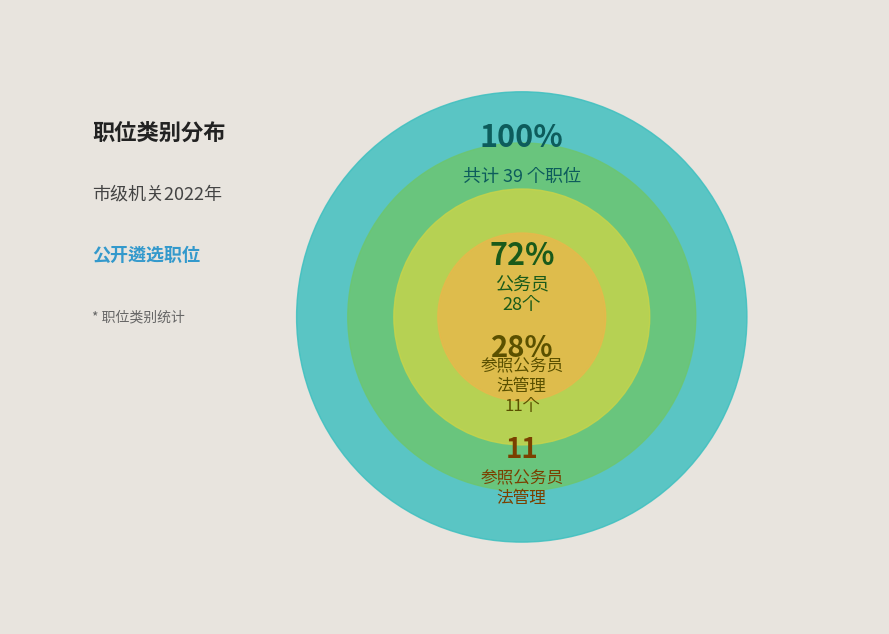

What is the total percentage of 公务员 and 参照公务员法管理?

100.0%